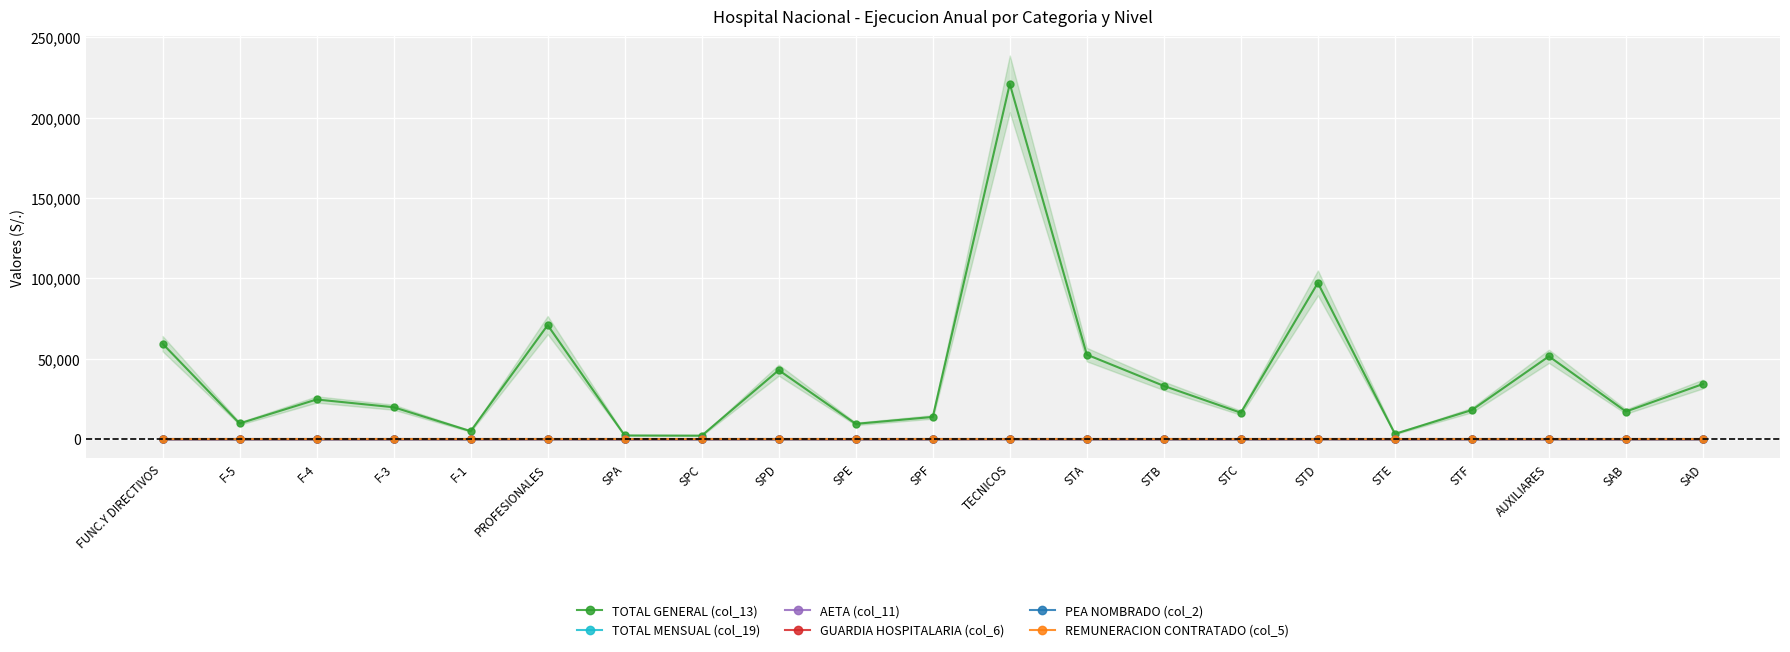

Reading left to right, what are all the values shown in this chart?

TOTAL GENERAL (col_13): 59460.0	9815.0	24725.1	19900.8	5019.1	70971.0	2341.7	2228.6	42971.2	9555.2	13874.2	221027.4	52628.6	33181.0	16478.4	97239.8	3333.9	18165.8	51574.1	17220.5	34353.6
TOTAL MENSUAL (col_19): 0.0	0.0	0.0	0.0	0.0	0.0	0.0	0.0	0.0	0.0	0.0	0.0	0.0	0.0	0.0	0.0	0.0	0.0	0.0	0.0	0.0
AETA (col_11): 0.0	0.0	0.0	0.0	0.0	0.0	0.0	0.0	0.0	0.0	0.0	0.0	0.0	0.0	0.0	0.0	0.0	0.0	0.0	0.0	0.0
GUARDIA HOSPITALARIA (col_6): 6.0	0.0	0.0	4.0	2.0	27.0	1.0	1.0	17.0	3.0	5.0	103.0	25.0	16.0	8.0	44.0	1.0	9.0	27.0	9.0	18.0
PEA NOMBRADO (col_2): 10.0	1.0	3.0	4.0	2.0	35.0	1.0	1.0	21.0	5.0	7.0	108.0	25.0	17.0	8.0	47.0	1.0	10.0	27.0	9.0	18.0
REMUNERACION CONTRATADO (col_5): 0.0	0.0	0.0	0.0	0.0	0.0	0.0	0.0	0.0	0.0	0.0	0.0	0.0	0.0	0.0	0.0	0.0	0.0	0.0	0.0	0.0